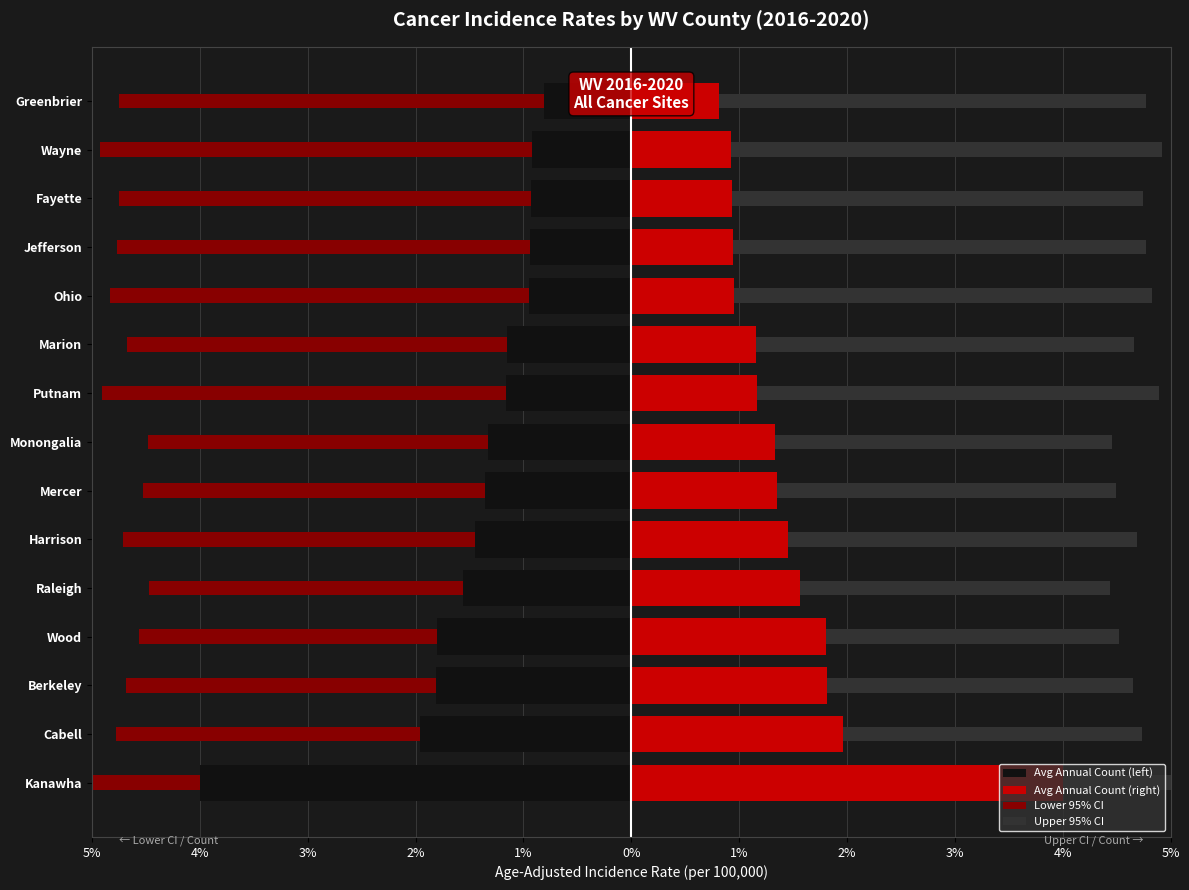

Between Cabell and Mercer, which series saw the biggest shift?

Avg Annual Count (left)